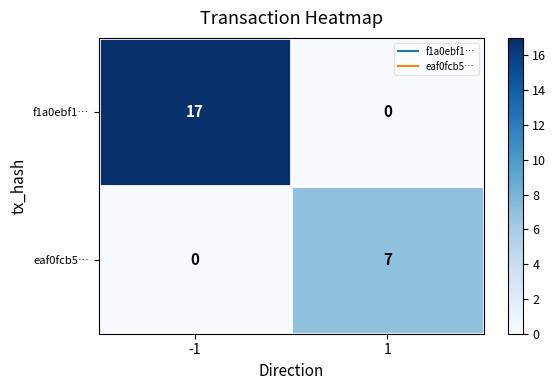

Which series has the widest spread of values?

f1a0ebf1…